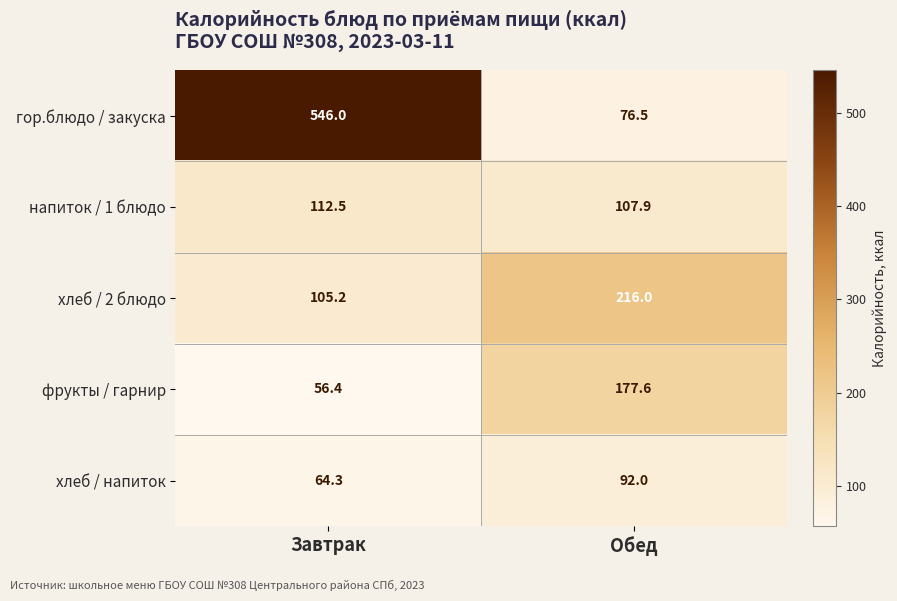

Which label corresponds to the smallest value in the chart?

Завтрак